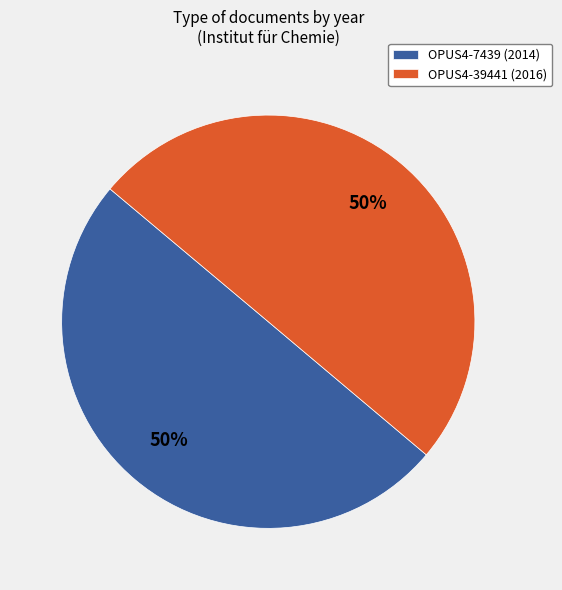

To the nearest percent, what percentage of the pie is OPUS4-39441 (2016)?

50%